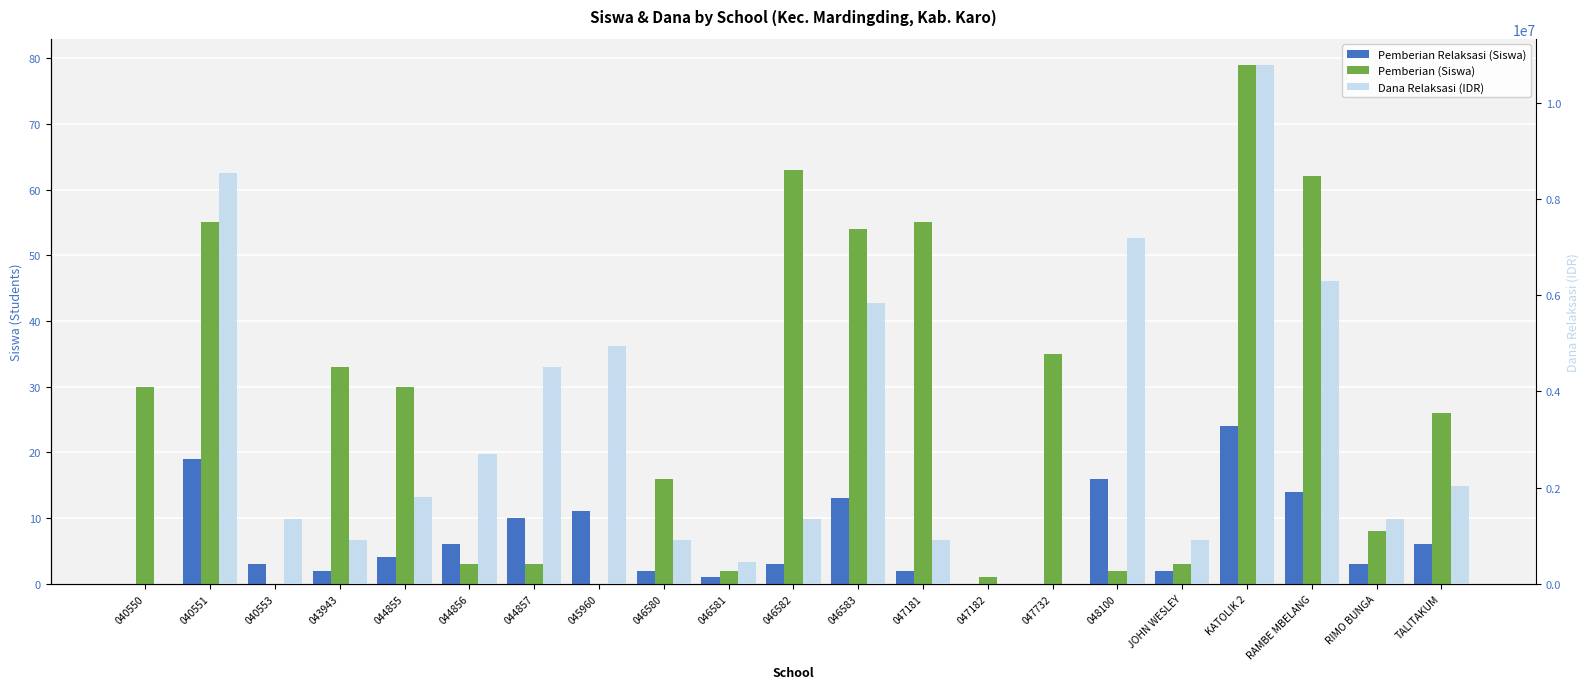

Reading left to right, what are all the values shown in this chart?

Pemberian Relaksasi (Siswa): 0	19	3	2	4	6	10	11	2	1	3	13	2	0	0	16	2	24	14	3	6
Pemberian (Siswa): 30	55	0	33	30	3	3	0	16	2	63	54	55	1	35	2	3	79	62	8	26
Dana Relaksasi (IDR): 0	8550000	1350000	900000	1800000	2700000	4500000	4950000	900000	450000	1350000	5850000	900000	0	0	7200000	900000	10800000	6300000	1350000	2025000